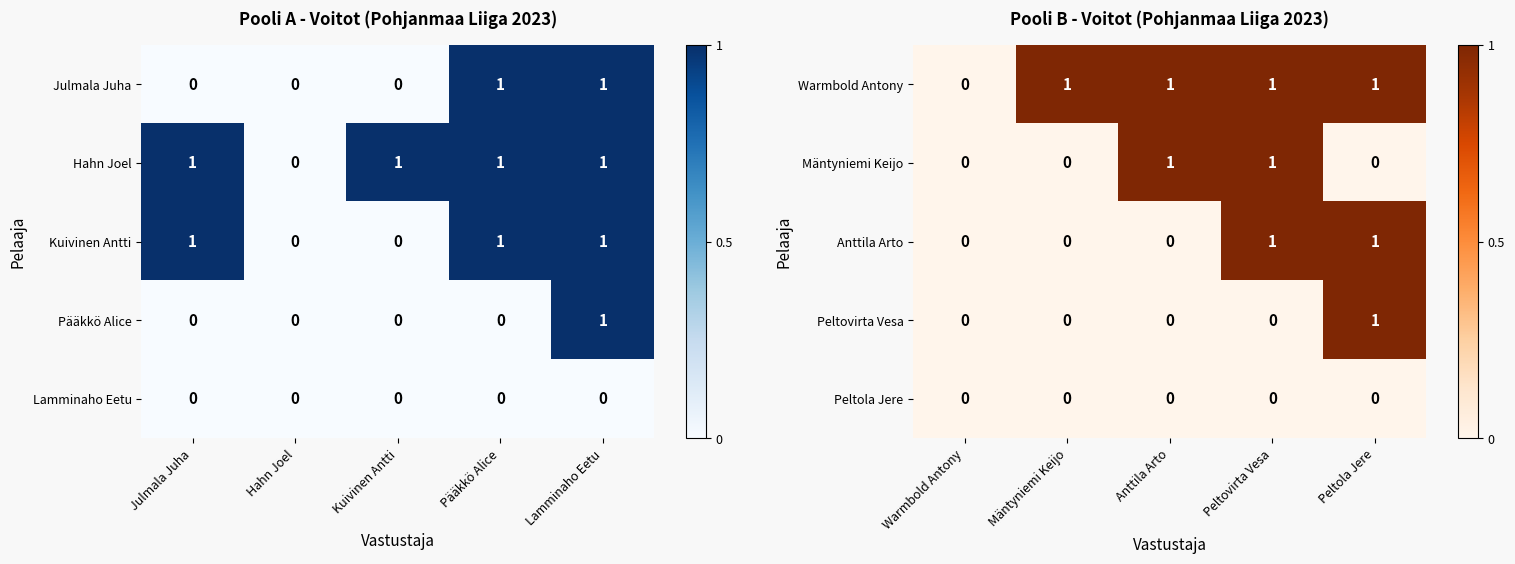

What is the sum of all Anttila Arto values?

2